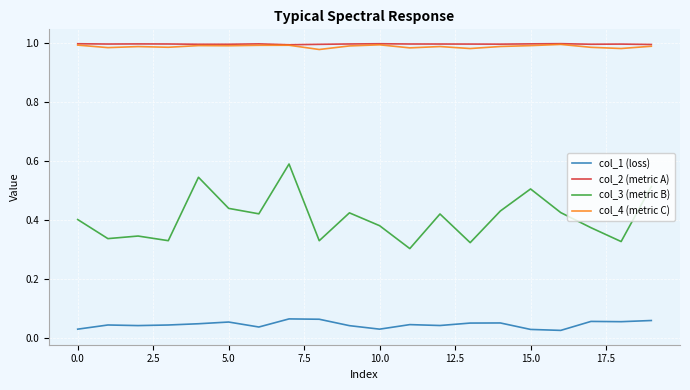

True or false: col_2 (metric A) and col_1 (loss) cross at least once.

False